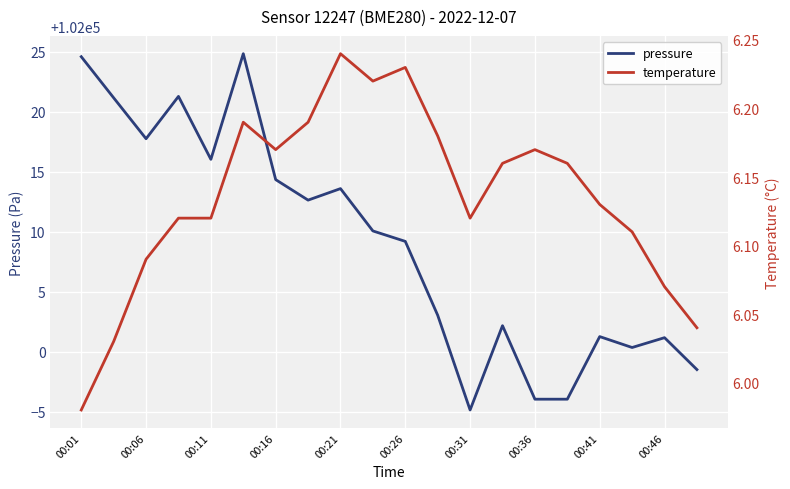

Which series has the largest range (max minus min)?

pressure